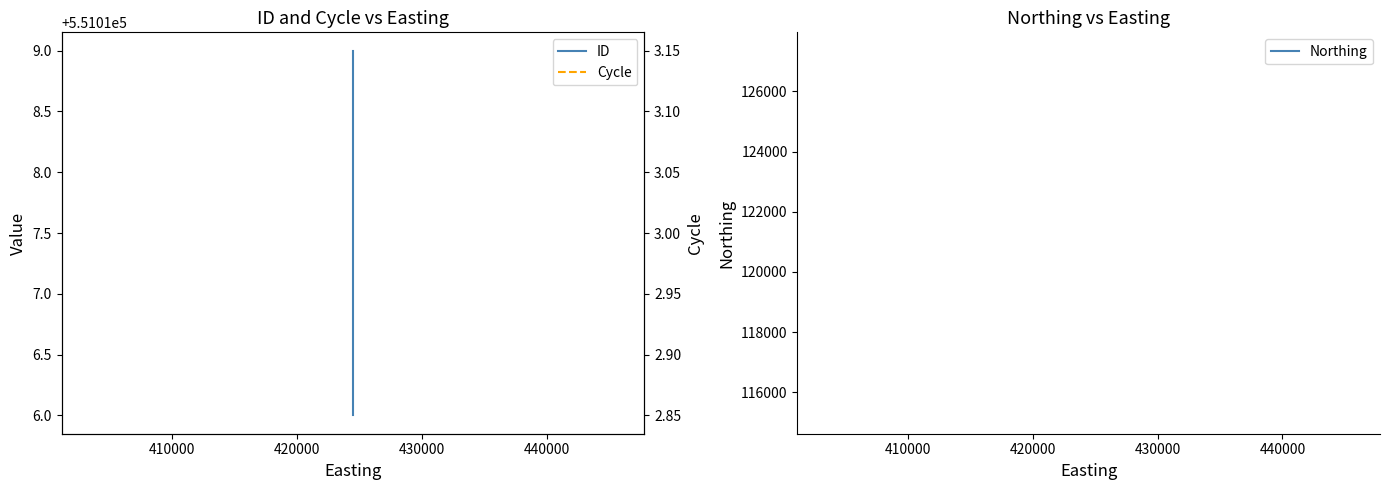

What is the maximum value for Northing?

121291